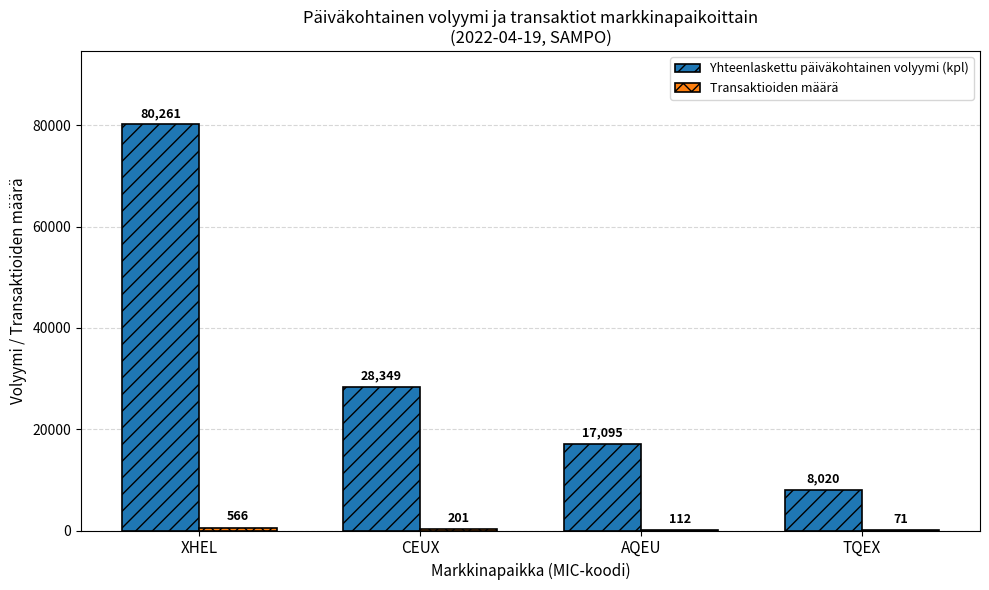

Between CEUX and AQEU, which series saw the biggest shift?

Yhteenlaskettu päiväkohtainen volyymi (kpl)